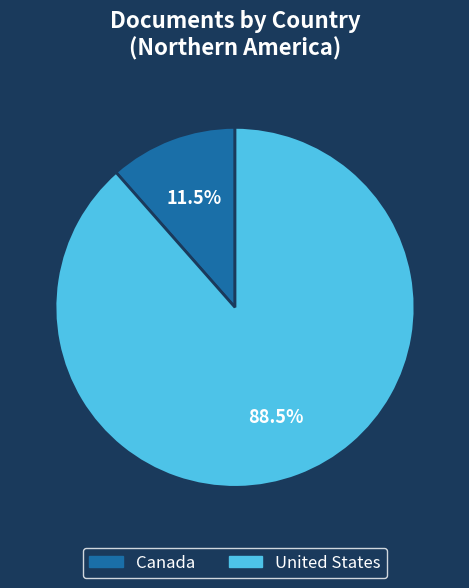

Between Canada and United States, which is larger?

United States